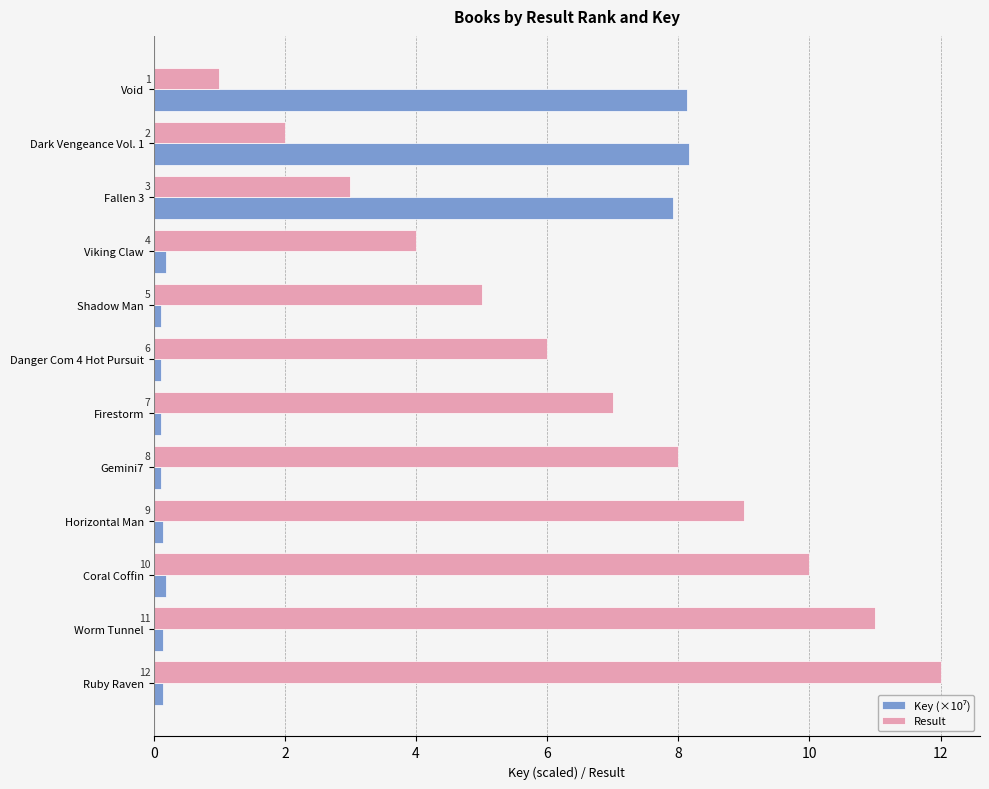

What is the difference between the Result values at Worm Tunnel and Dark Vengeance Vol. 1?

9.0